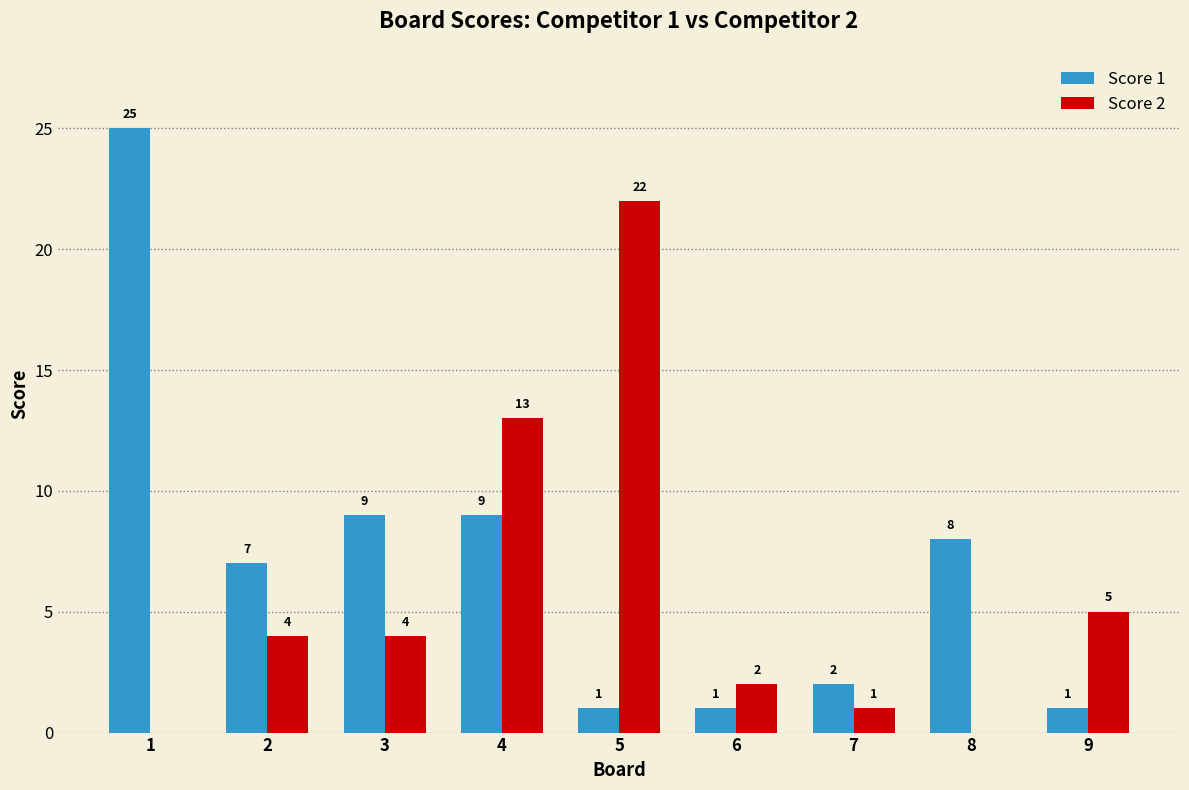

Is the value of Score 2 at 7 greater than the value of Score 1 at 7?

No